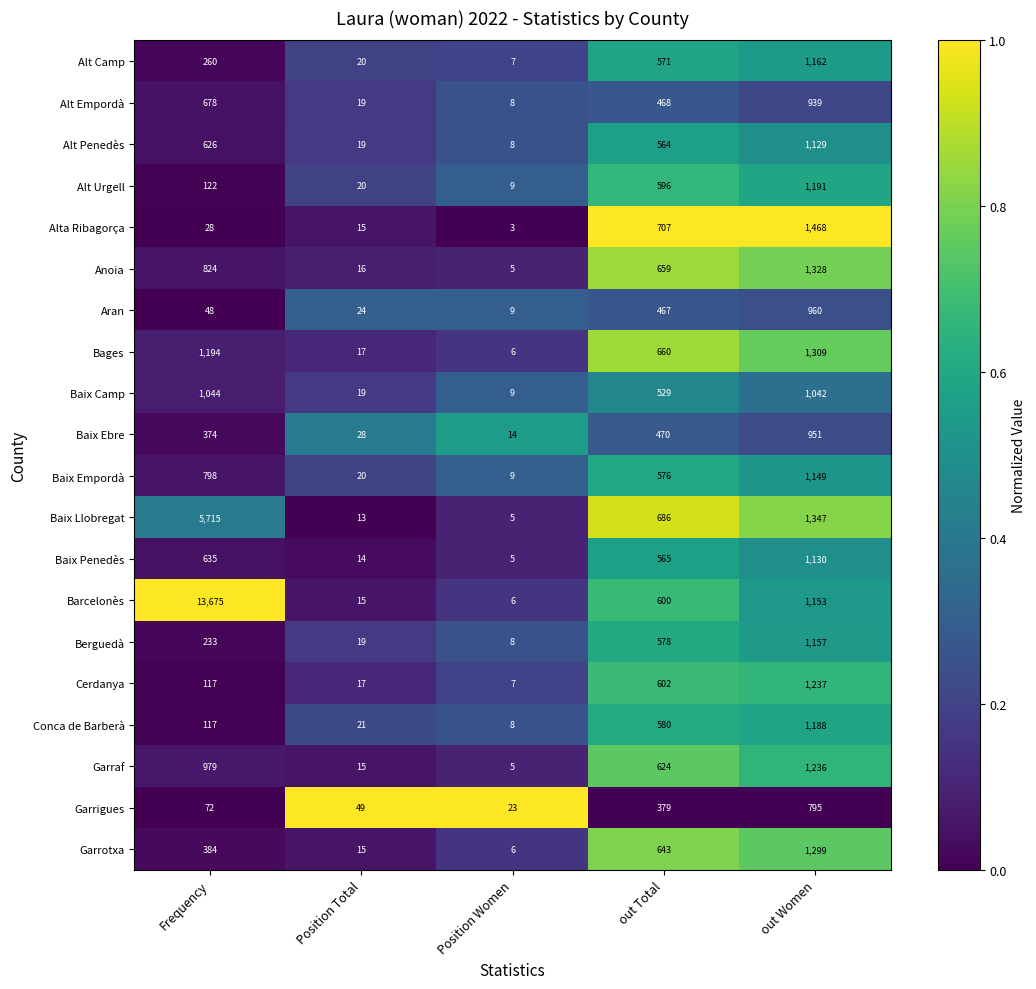

What is the total value across all series at out Total?

11524